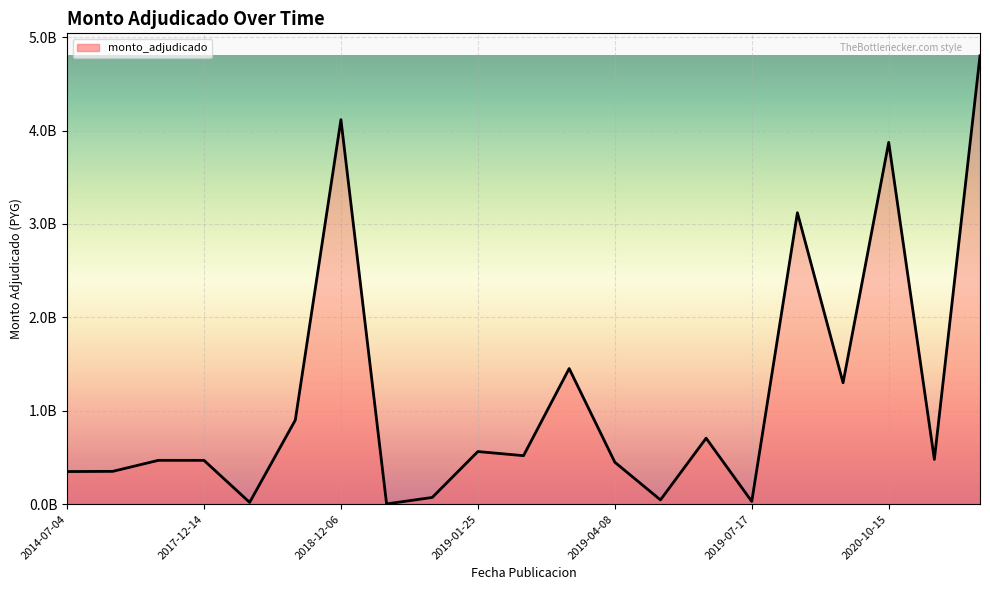

How many points are higher than both their immediate neighbors (excluding endpoints)?

7